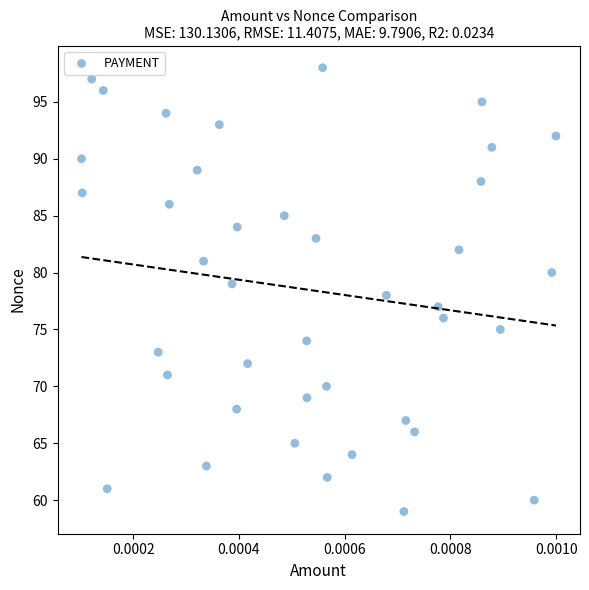

What is the range of Y values (max minus min)?

39